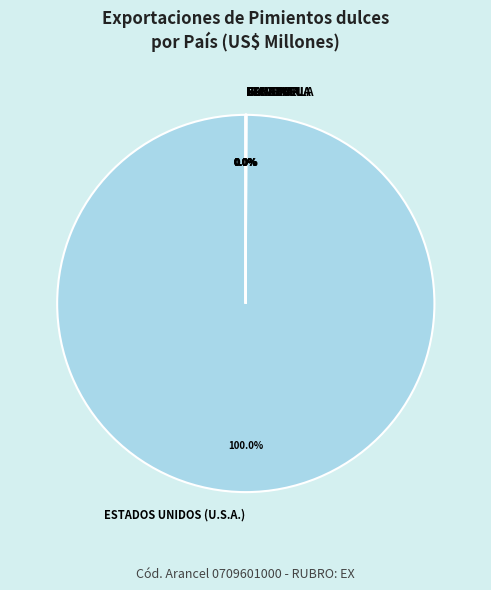

What is the largest slice in the pie chart?

ESTADOS UNIDOS (U.S.A.)